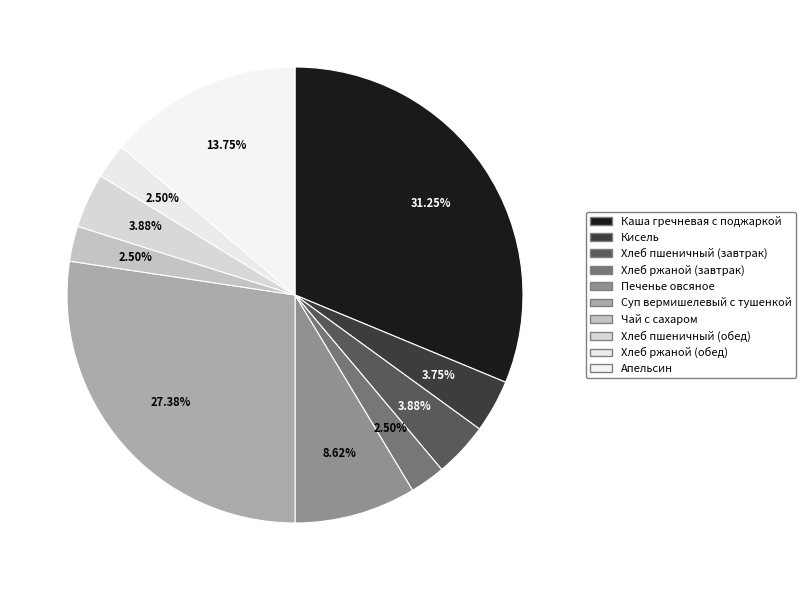

What percentage is the Чай с сахаром slice, to the nearest percent?

2%